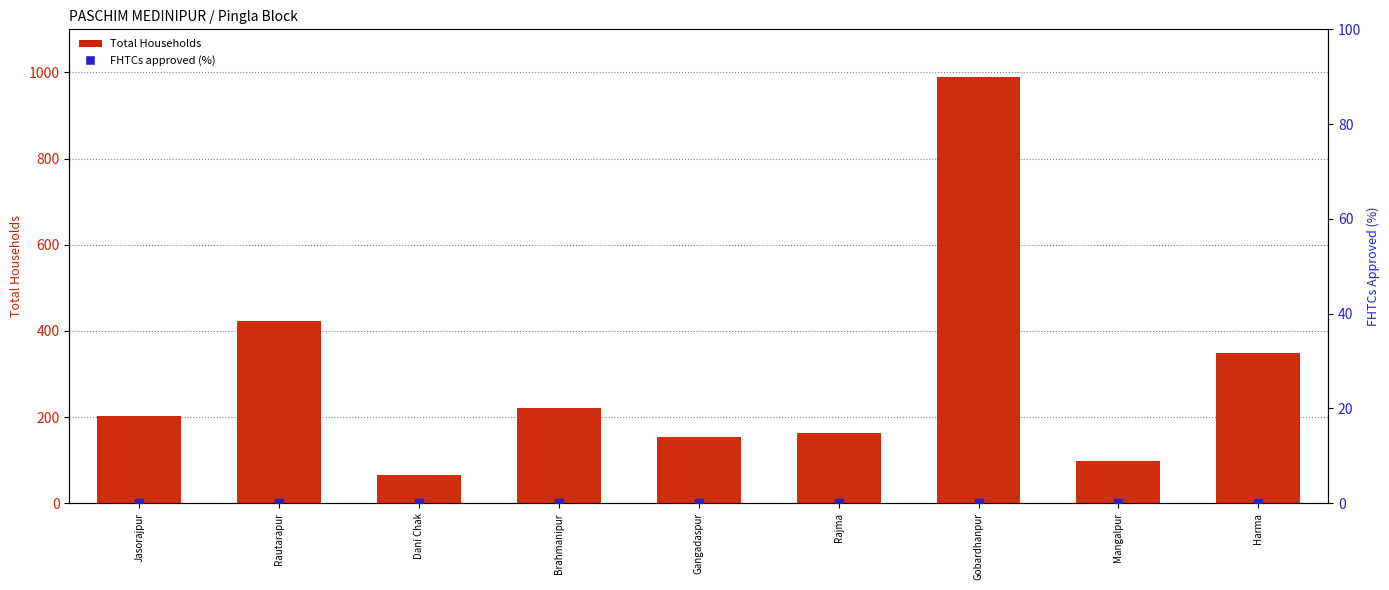

Which series has the largest Y range (max minus min)?

Total Households